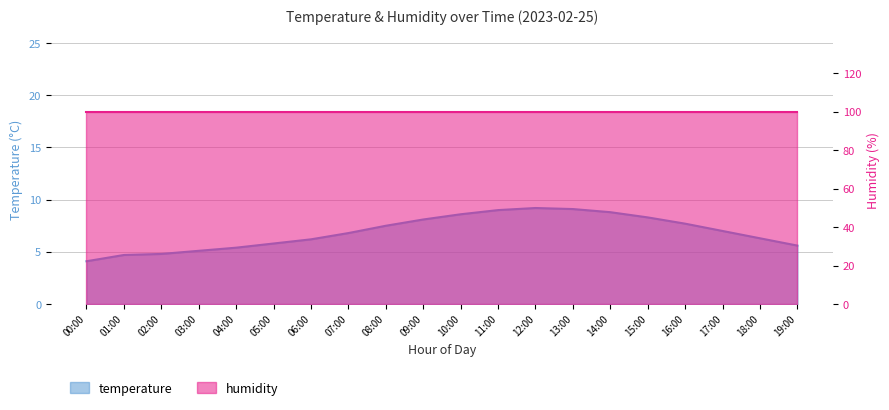

At which label is the value closest to 6?

05:00